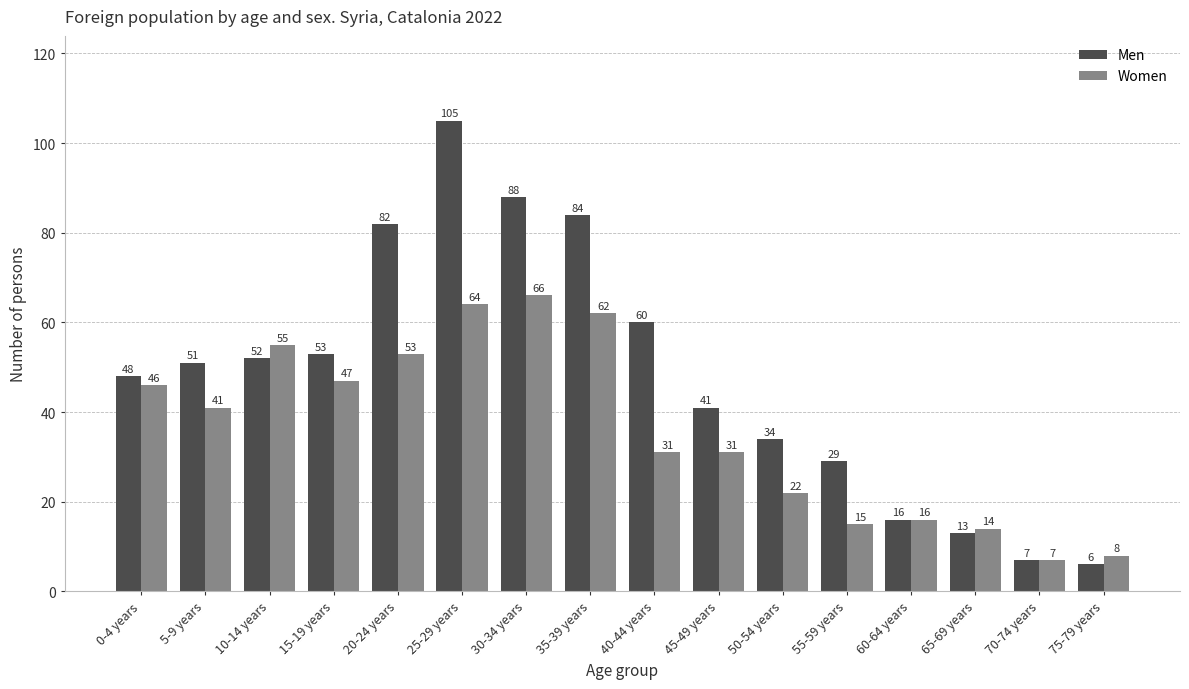

What are all the series names shown in the legend?

Men, Women